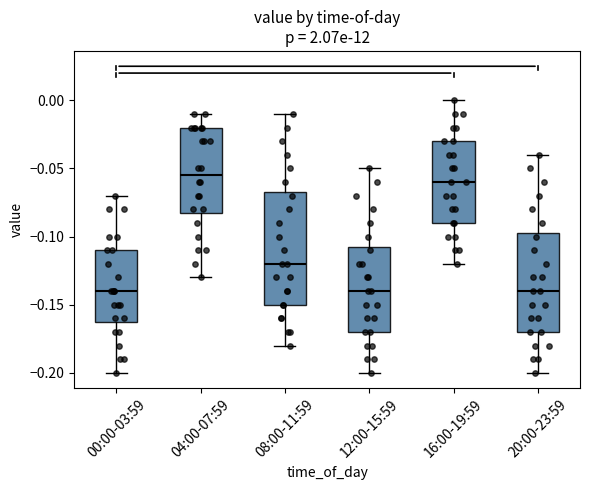

Reading left to right, transcribe this box plot: for each box, give where its median line is, the range the box spans, and where its two whiskers end, as read against the y-axis. The values are not printed on the chart, so give them approximately, as read against the axis.

00:00-03:59: median -0.140, box -0.160 to -0.110, whiskers -0.200 to -0.070
04:00-07:59: median -0.055, box -0.080 to -0.020, whiskers -0.130 to -0.010
08:00-11:59: median -0.120, box -0.150 to -0.065, whiskers -0.180 to -0.010
12:00-15:59: median -0.140, box -0.170 to -0.105, whiskers -0.200 to -0.050
16:00-19:59: median -0.060, box -0.090 to -0.030, whiskers -0.120 to 0.000
20:00-23:59: median -0.140, box -0.170 to -0.095, whiskers -0.200 to -0.040